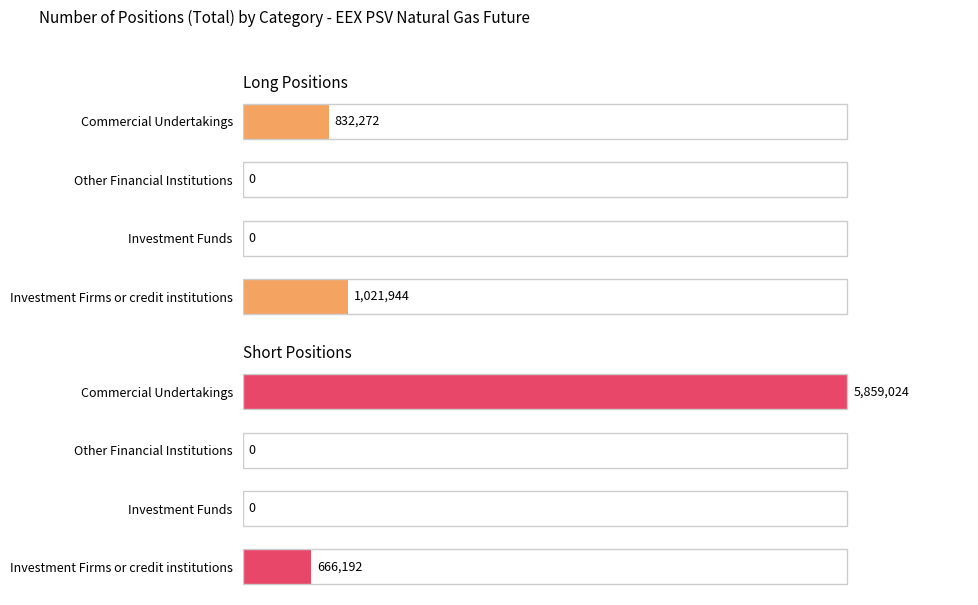

True or false: Long has a value of 0.0 at Investment Funds.

True